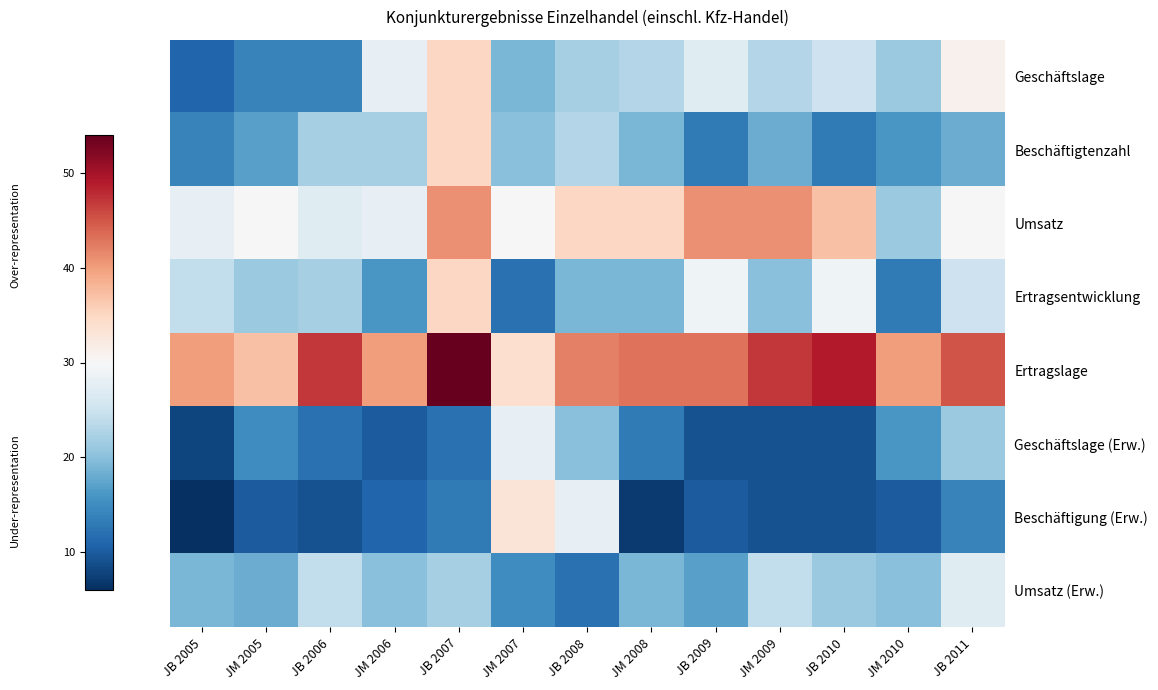

Which series has the largest total across all categories?

Ertragslage